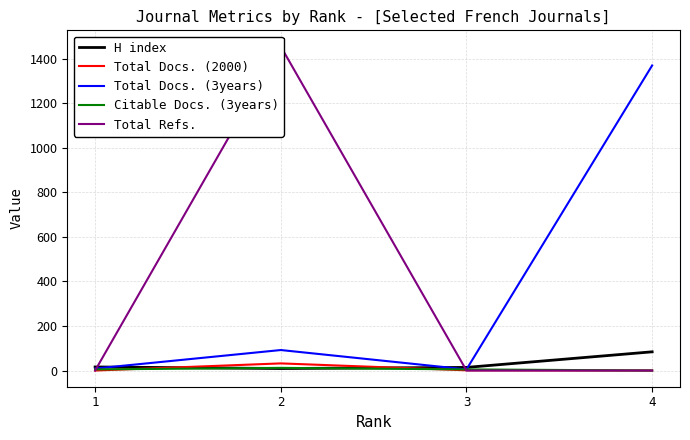

Which series has the largest range (max minus min)?

Total Refs.